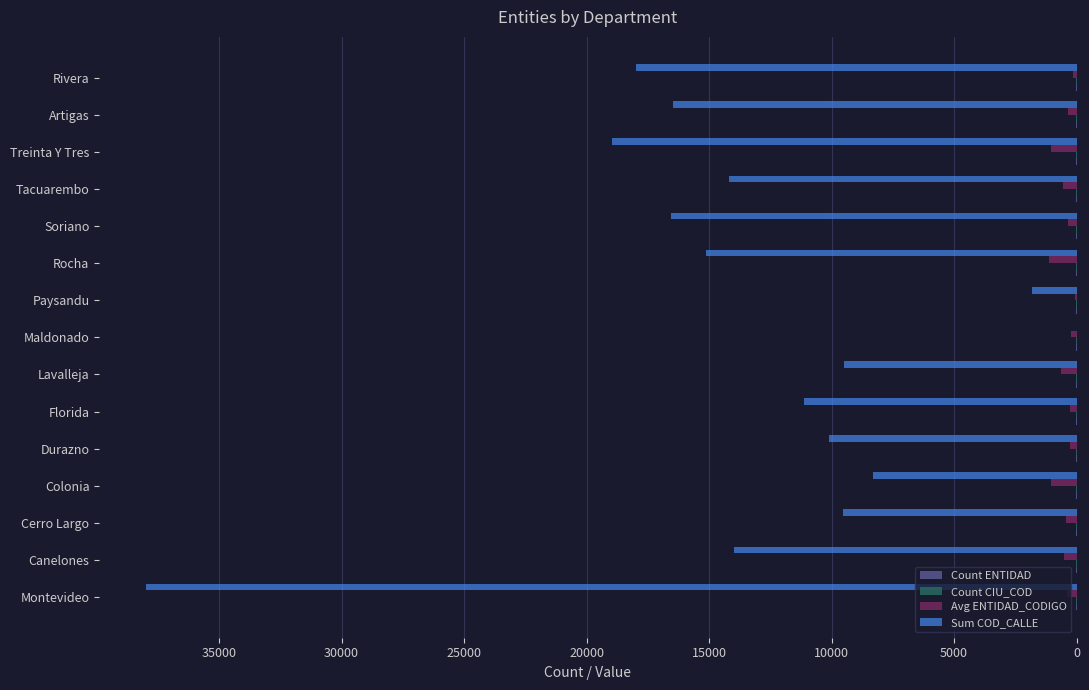

Which series has the widest spread of values?

Sum COD_CALLE